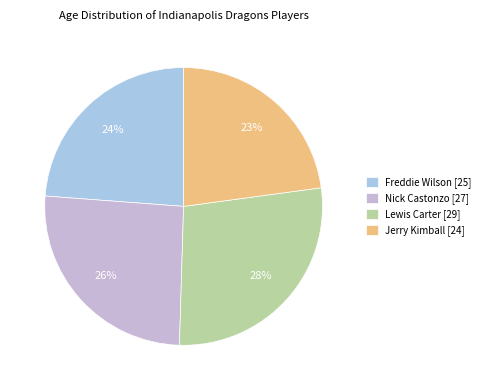

Count the number of slices in the pie.

4